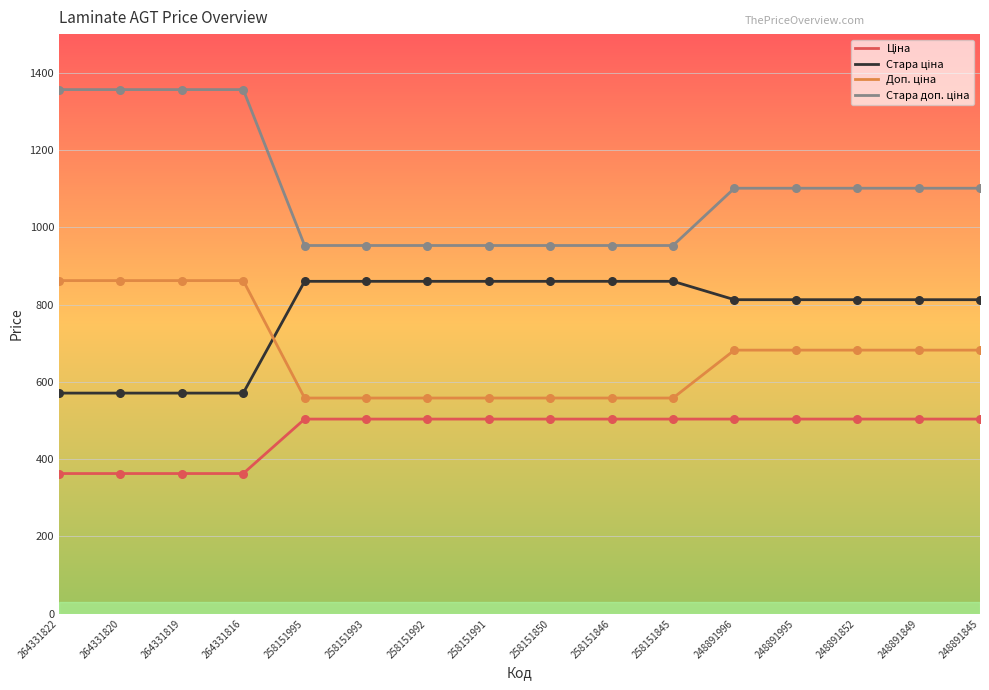

What is the spread (max minus min) of values at 258151991?

449.3